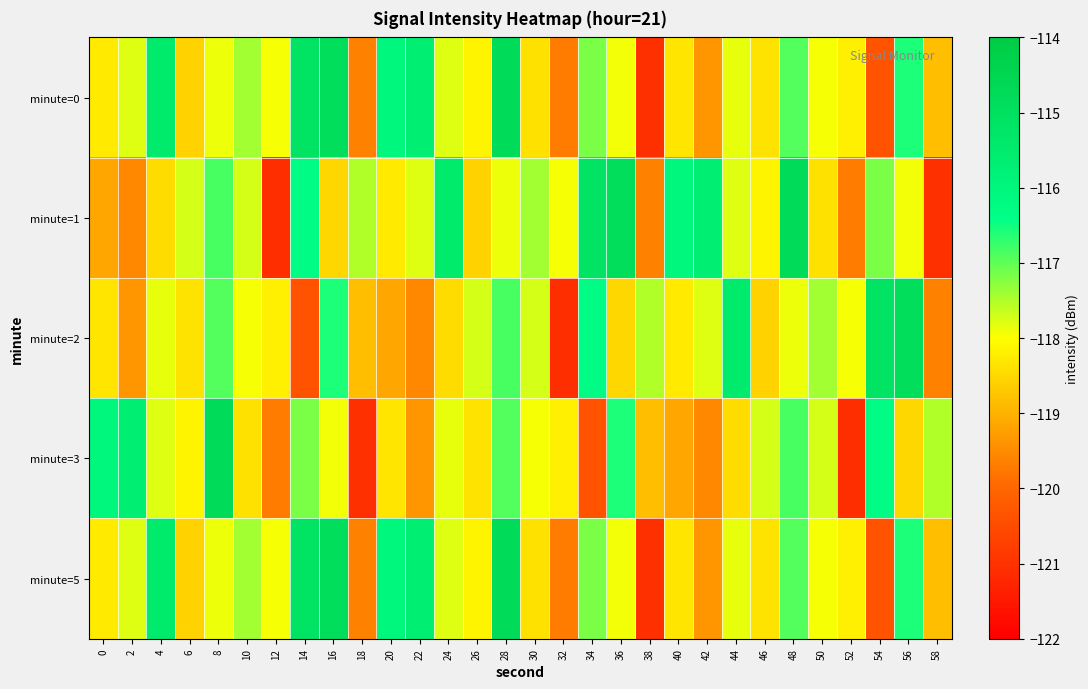

How many categories are shown in the chart?

30